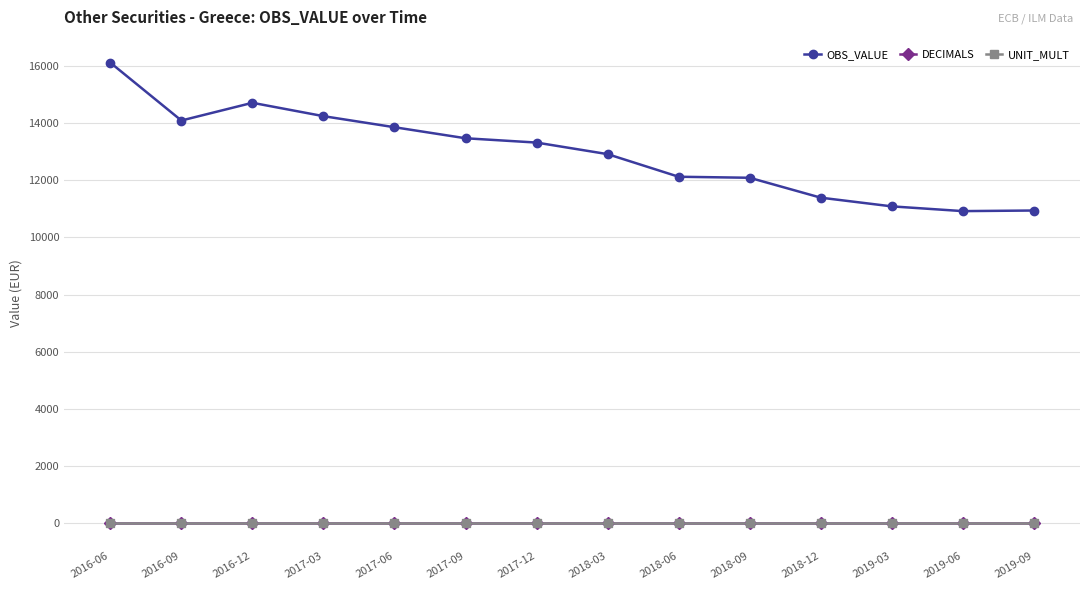

What is the label of the 4th point from the left?

2017-03